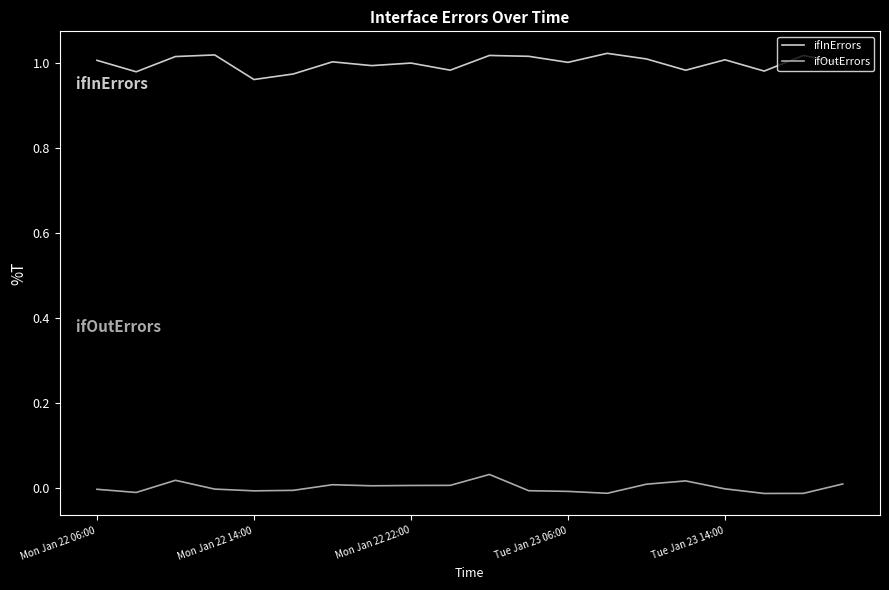

Which series has the largest total across all categories?

ifInErrors